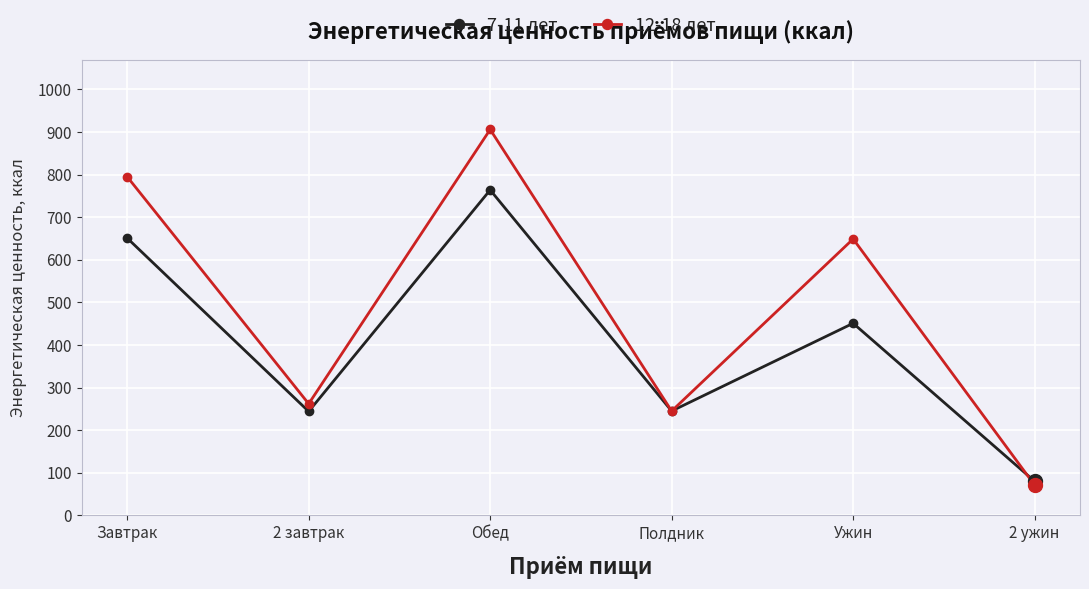

At which category is the sum across all series the highest?

Обед